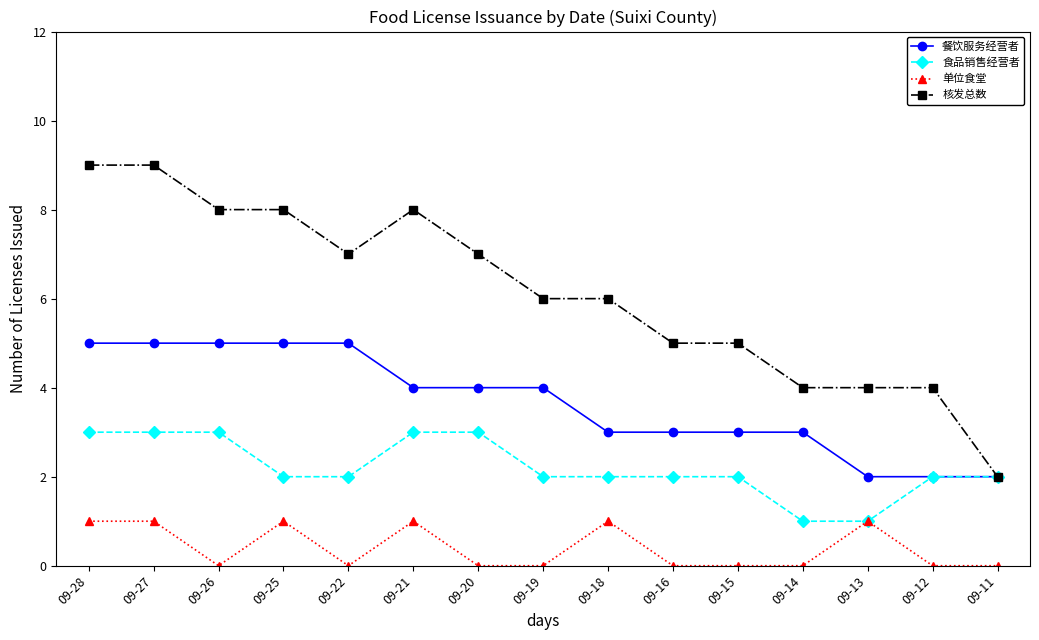

Is the value of 餐饮服务经营者 at 09-22 greater than the value of 食品销售经营者 at 09-15?

Yes